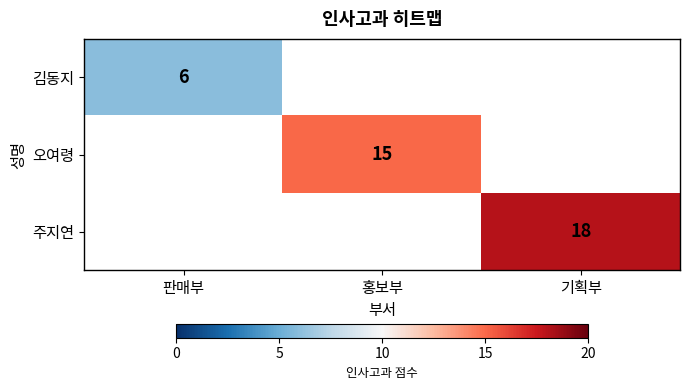

The 주지연 series shows 29 at 기획부. True or false?

False